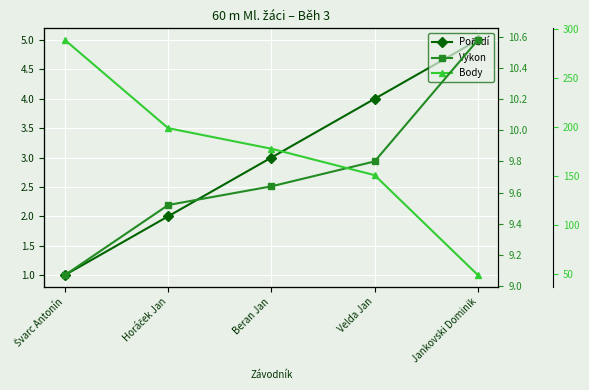

What is the value of the Výkon point at the 1st from the left?

9.1